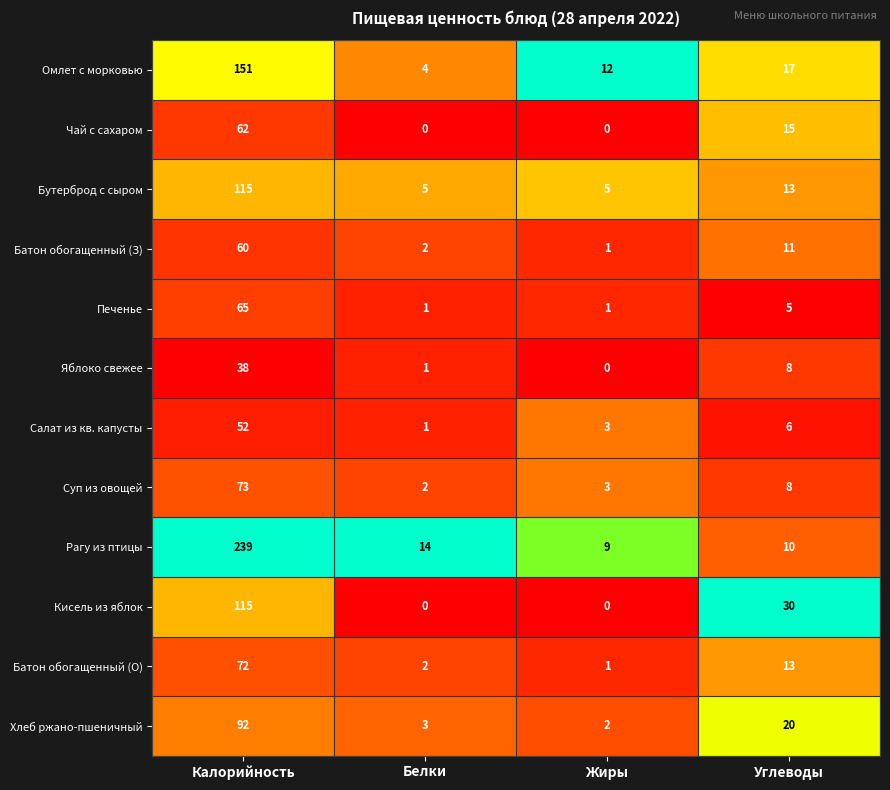

What is the difference between the Батон обогащенный (З) values at Углеводы and Белки?

9